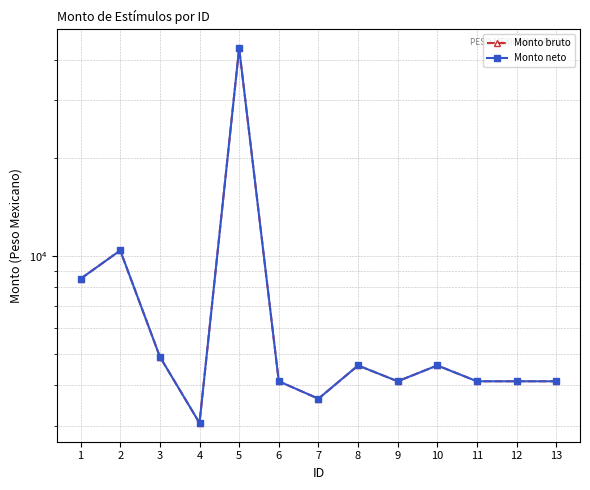

Which series has the largest total across all categories?

Monto bruto